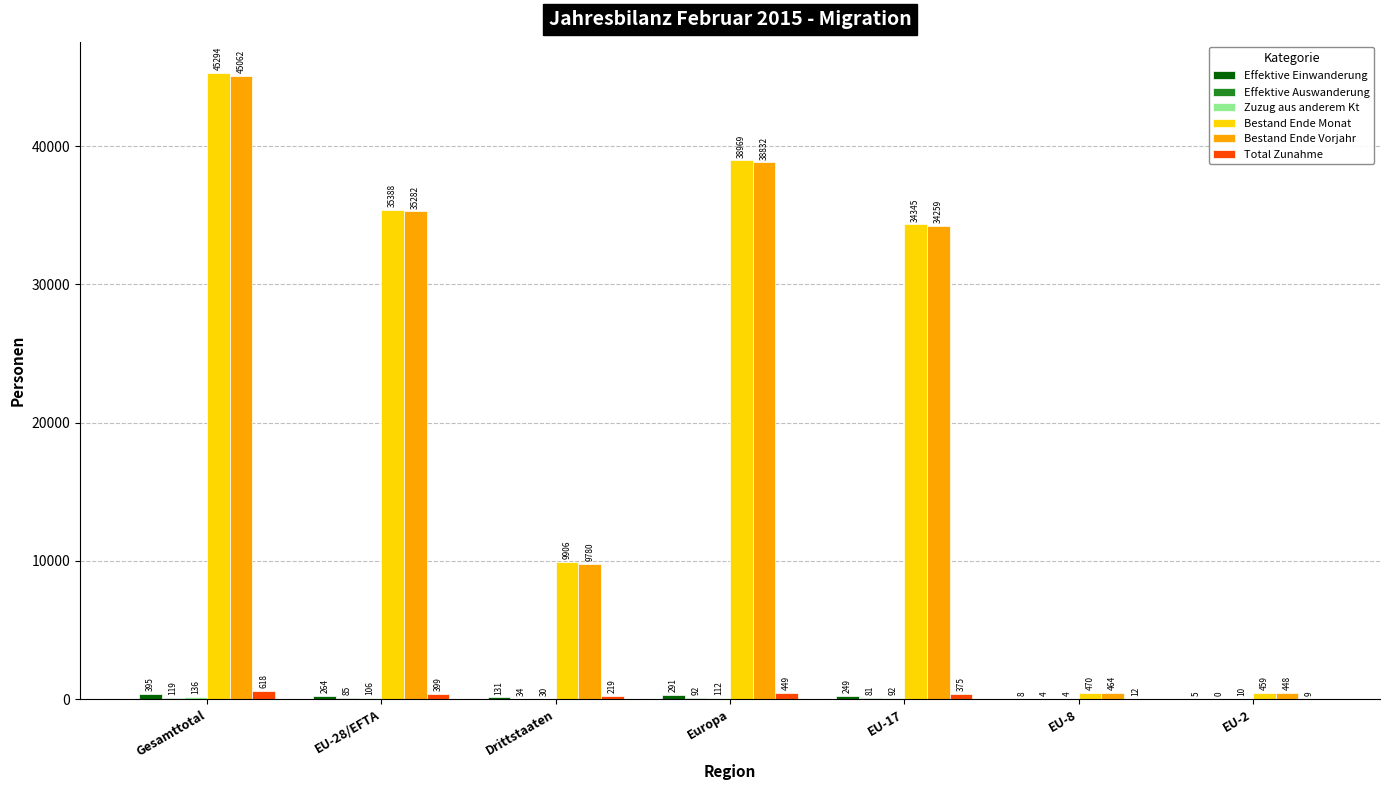

The Bestand Ende Vorjahr series shows 11765 at Gesamttotal. True or false?

False